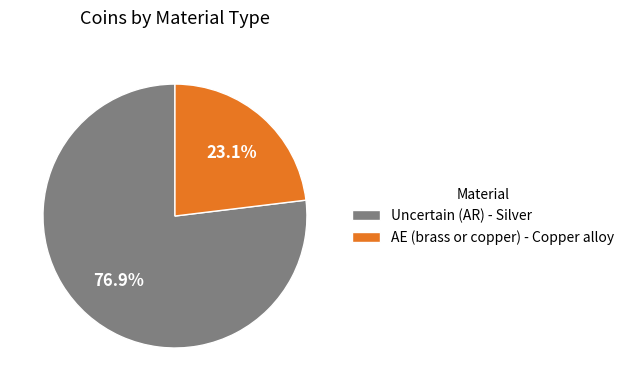

To the nearest percent, what is the difference between the largest and smallest slice percentages?

54%